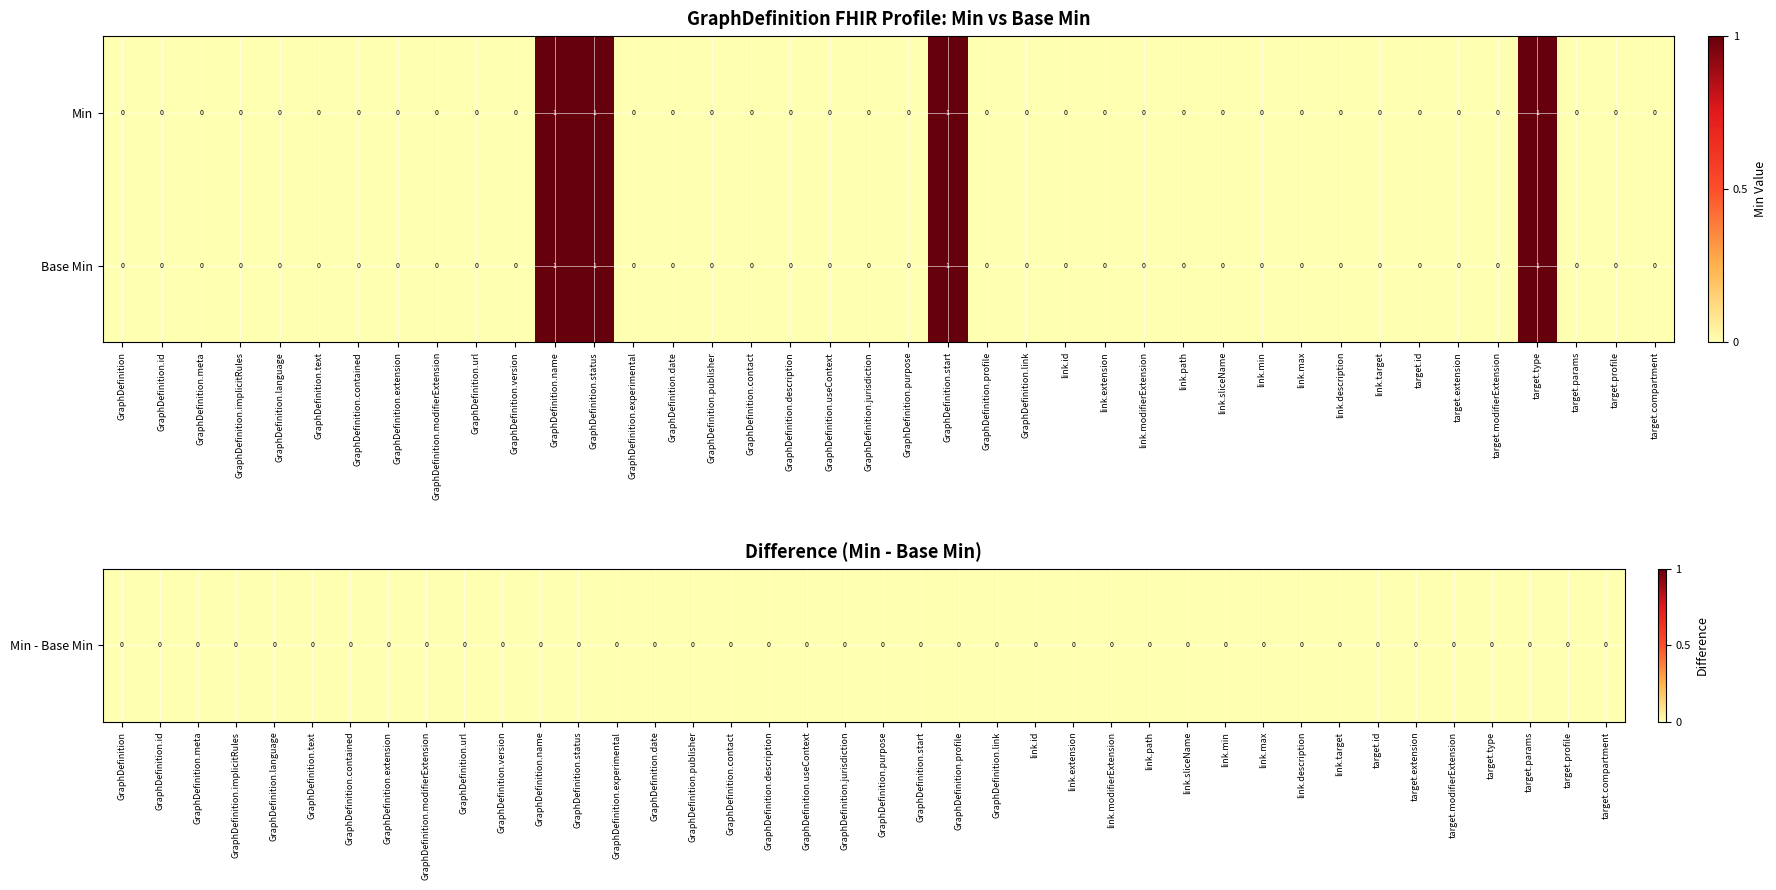

True or false: Min has a value of 0 at GraphDefinition.version.

True